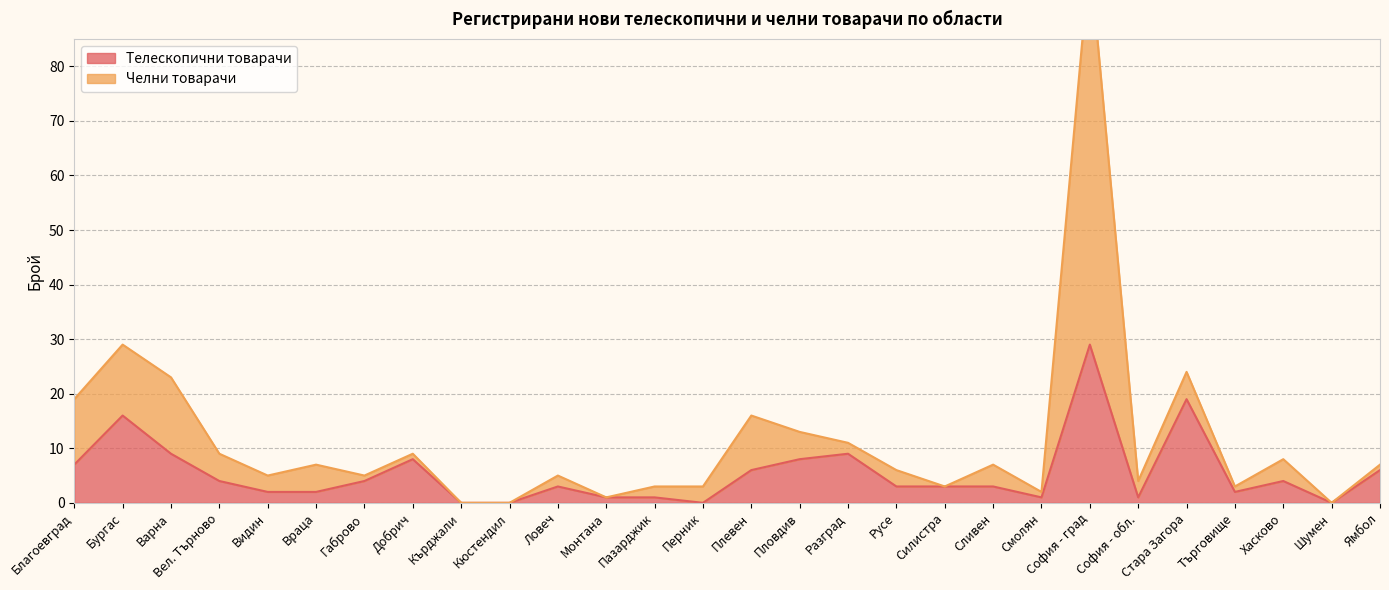

True or false: the data has more than 2 interior local peaks.

True